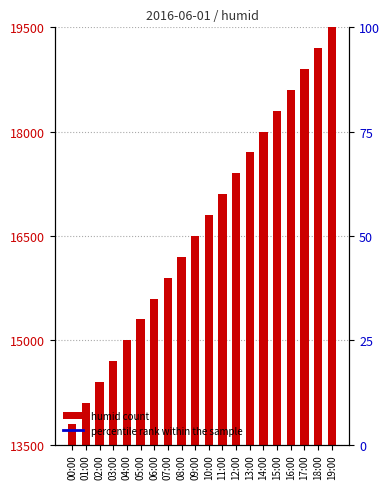

Reading left to right, what are all the values shown in this chart?

humid: 13800.0	14100.0	14400.0	14700.0	15000.0	15300.0	15600.0	15900.0	16200.0	16500.0	16800.0	17100.0	17400.0	17700.0	18000.0	18300.0	18600.0	18900.0	19200.0	19500.0
percentile rank within the sample: 0.0	5.3	10.5	15.8	21.1	26.3	31.6	36.8	42.1	47.4	52.6	57.9	63.2	68.4	73.7	78.9	84.2	89.5	94.7	100.0